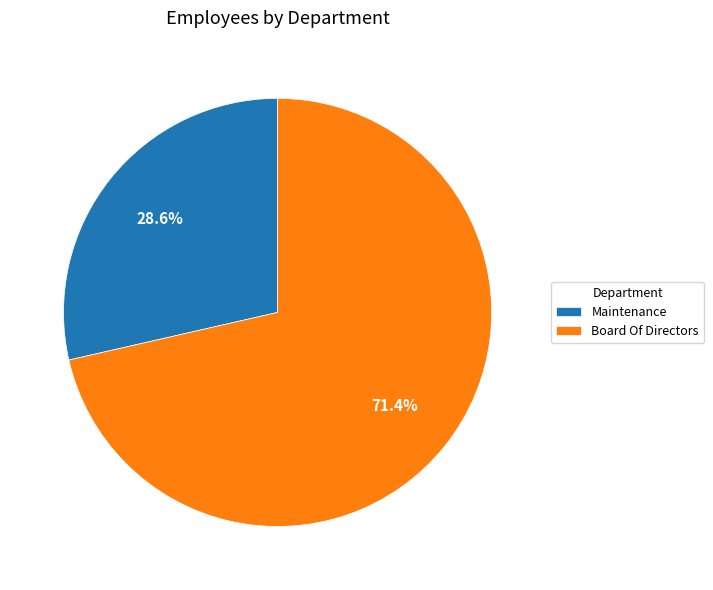

How many segments does this pie chart have?

2